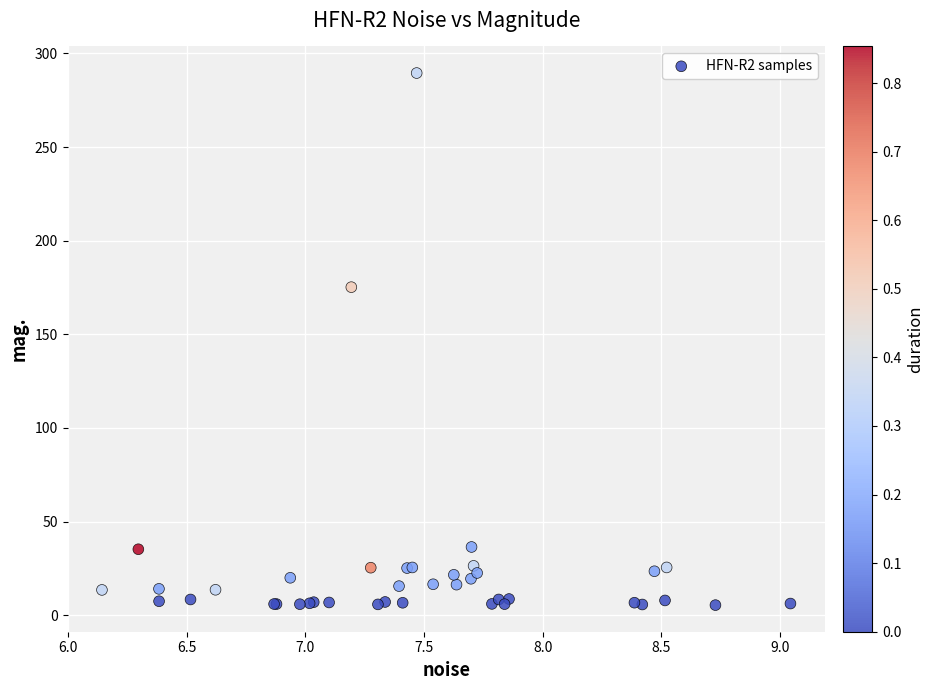

What Y value in the scatter plot is closest to 147?

175.2